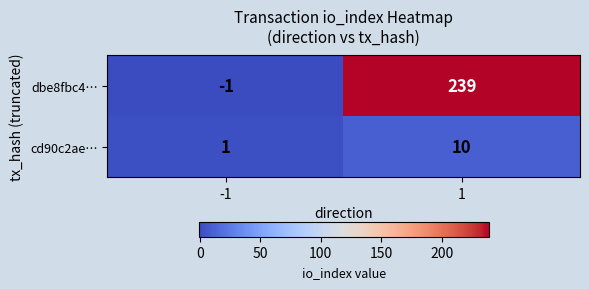

Is it true that dbe8fbc4… equals 69 at 1?

False